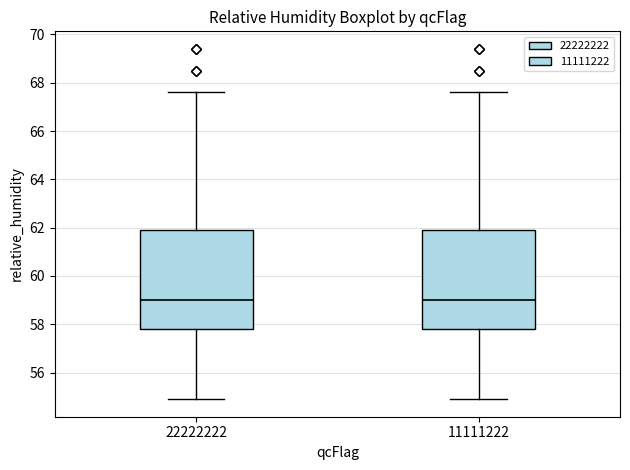

Where does the lower whisker of the box at x = 11111222 end on the y-axis? The values are not printed on the chart, so give them approximately, as read against the axis.

55.0